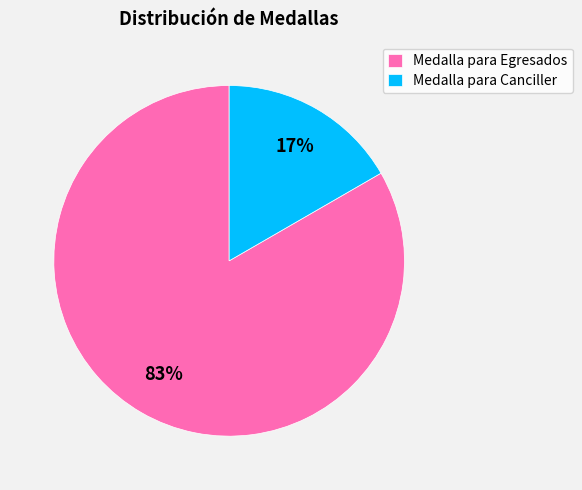

Is there any slice that represents more than half of the pie?

Yes